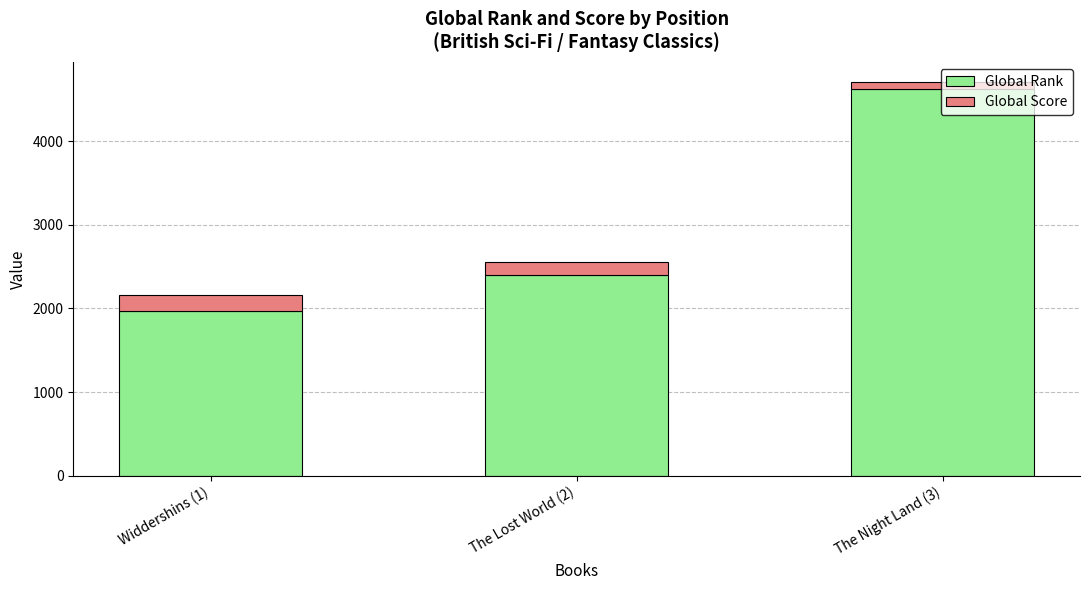

Is it true that Global Rank equals 3759 at The Lost World (2)?

False